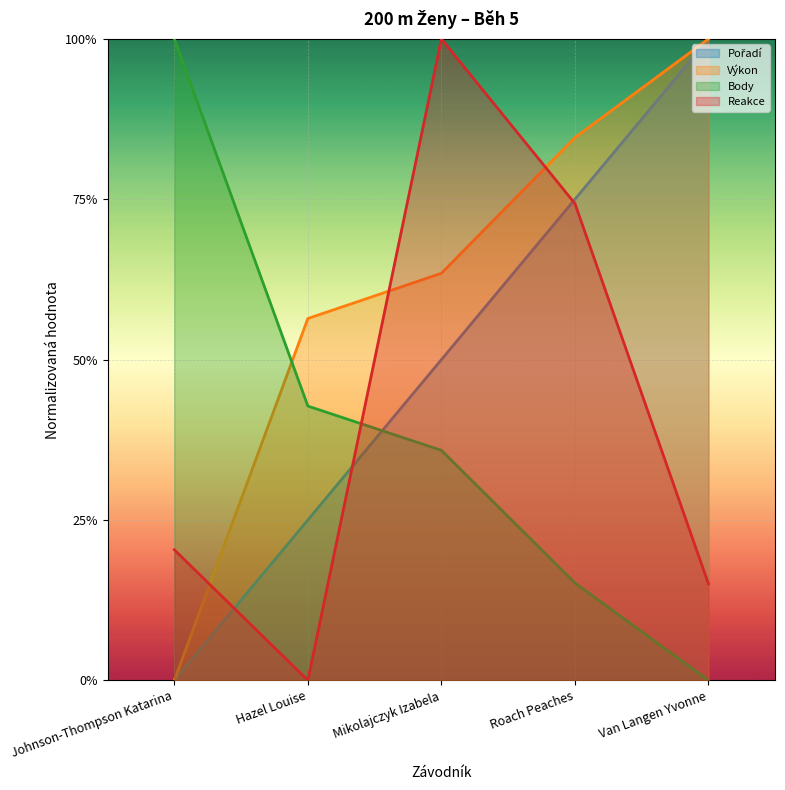

True or false: Výkon and Body intersect in this chart.

True